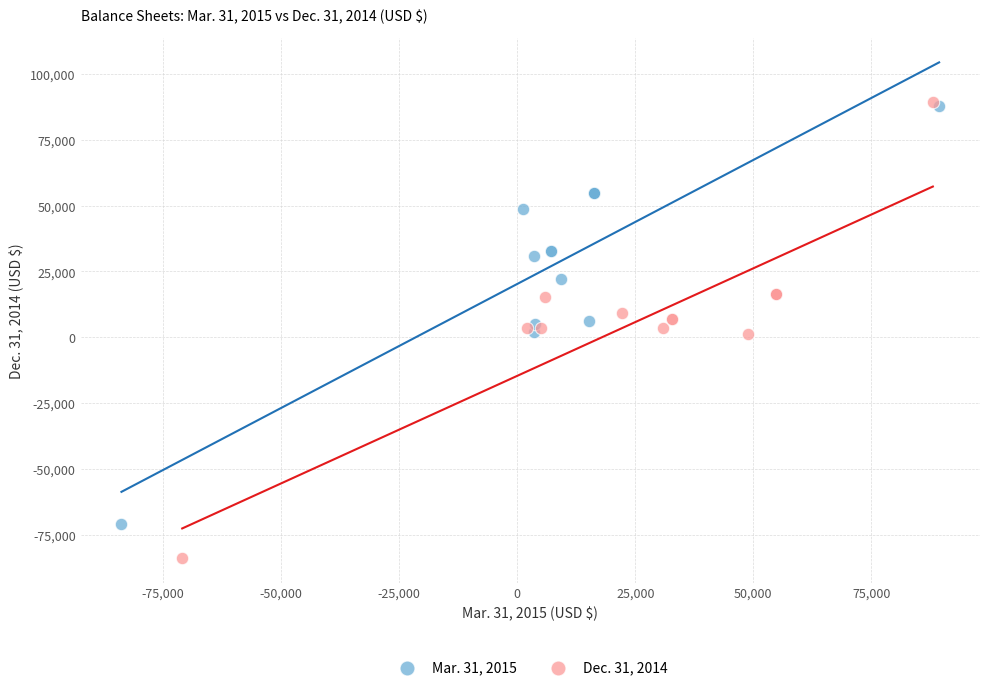

What are all the series names shown in the legend?

Mar. 31, 2015, Dec. 31, 2014